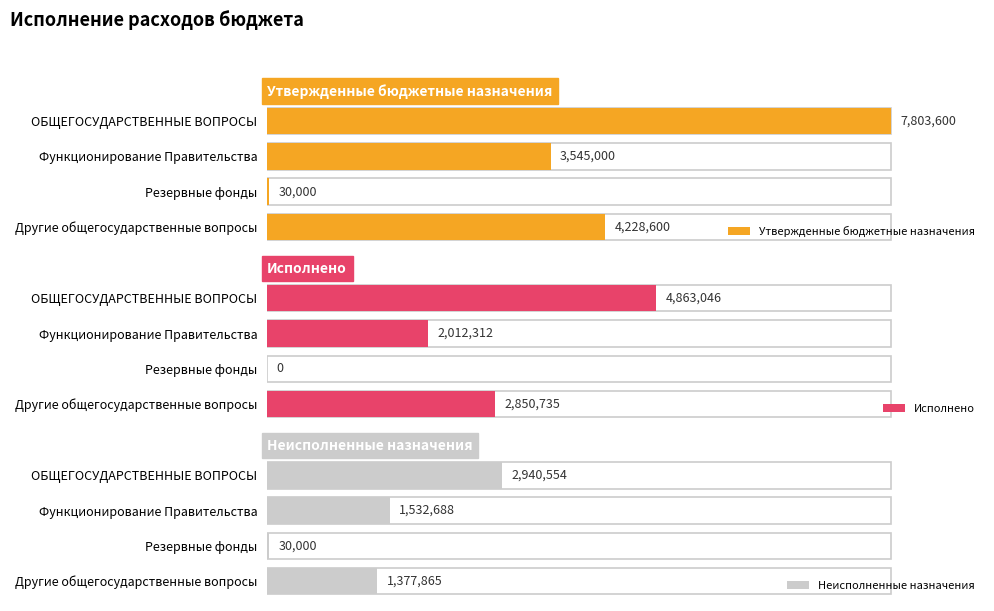

What is the label of the 3rd bar from the right?

Функционирование Правительства